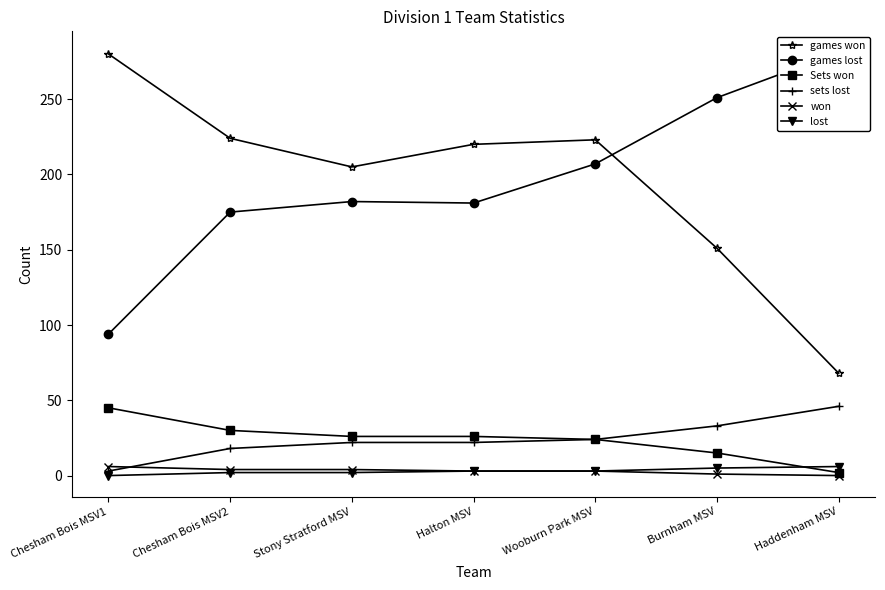

Is it true that games won equals 180 at Chesham Bois MSV1?

False